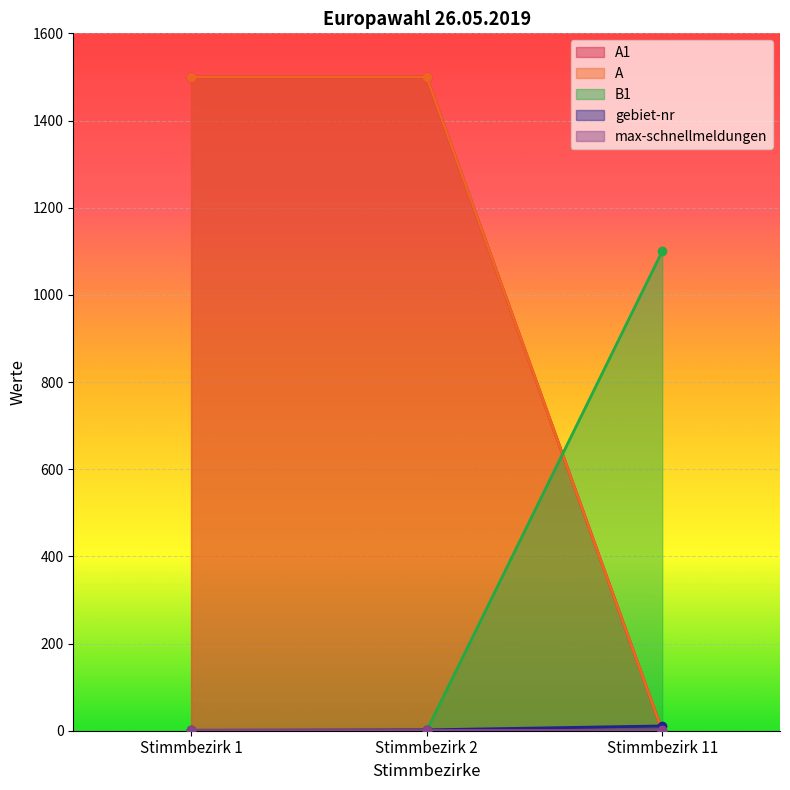

Is it true that B1 equals -570 at Stimmbezirk 2?

False